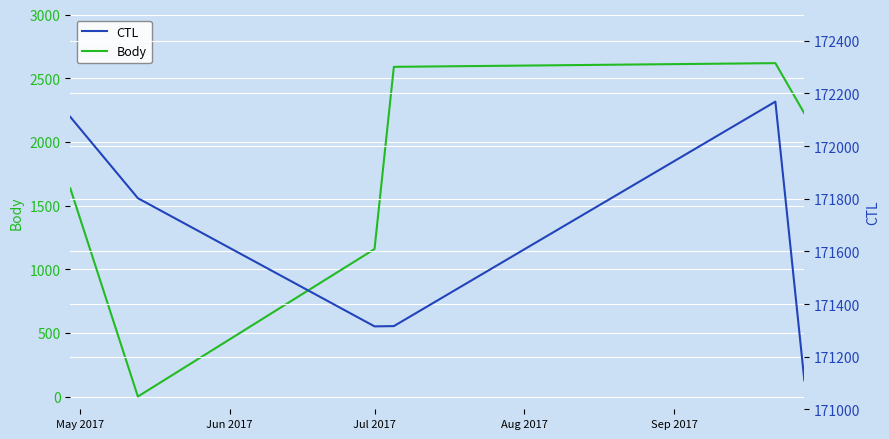

How many values in Body are above zero?

5